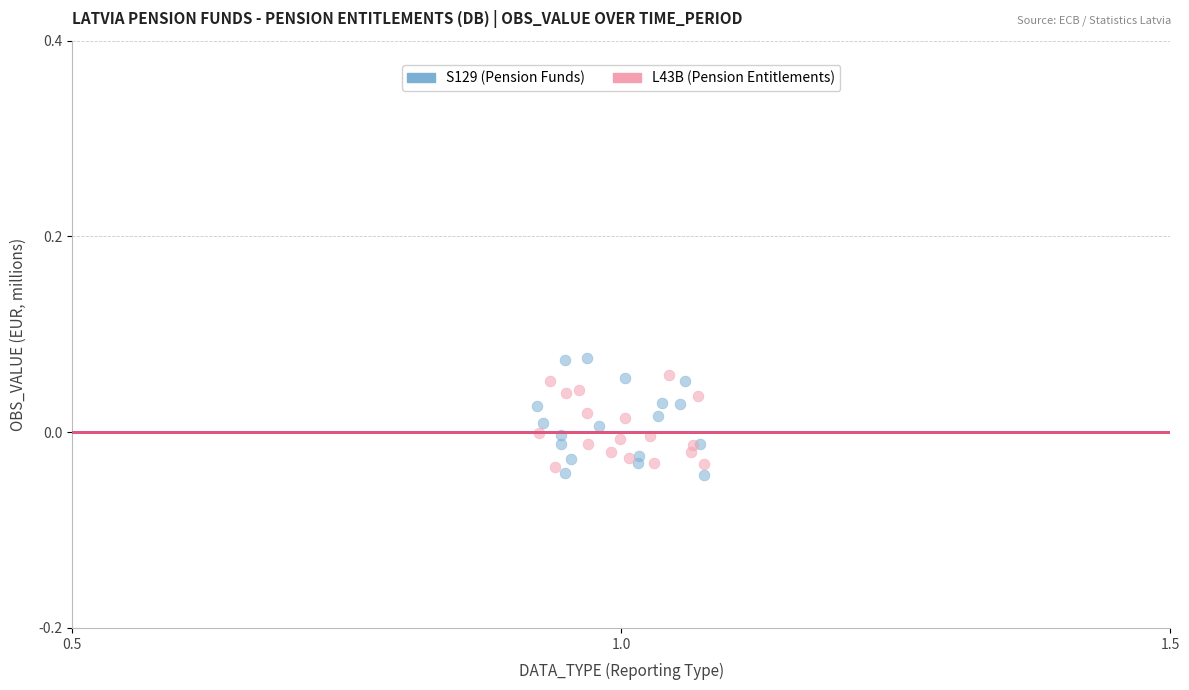

What are all the series names shown in the legend?

S129 (Pension Funds), L43B (Pension Entitlements)